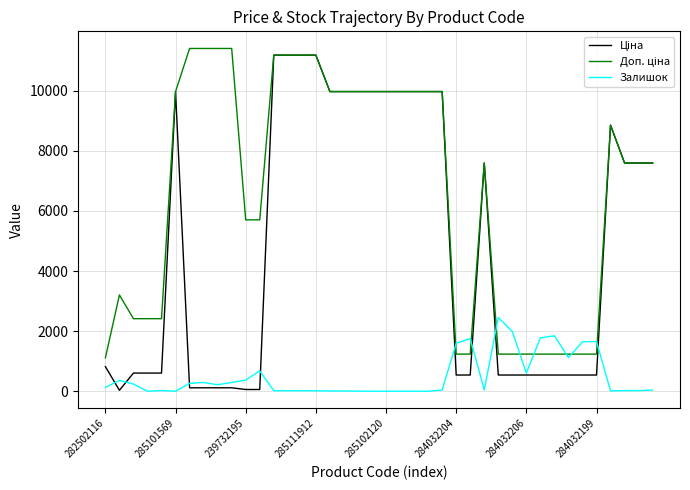

What is the maximum value for Залишок?

2453.0